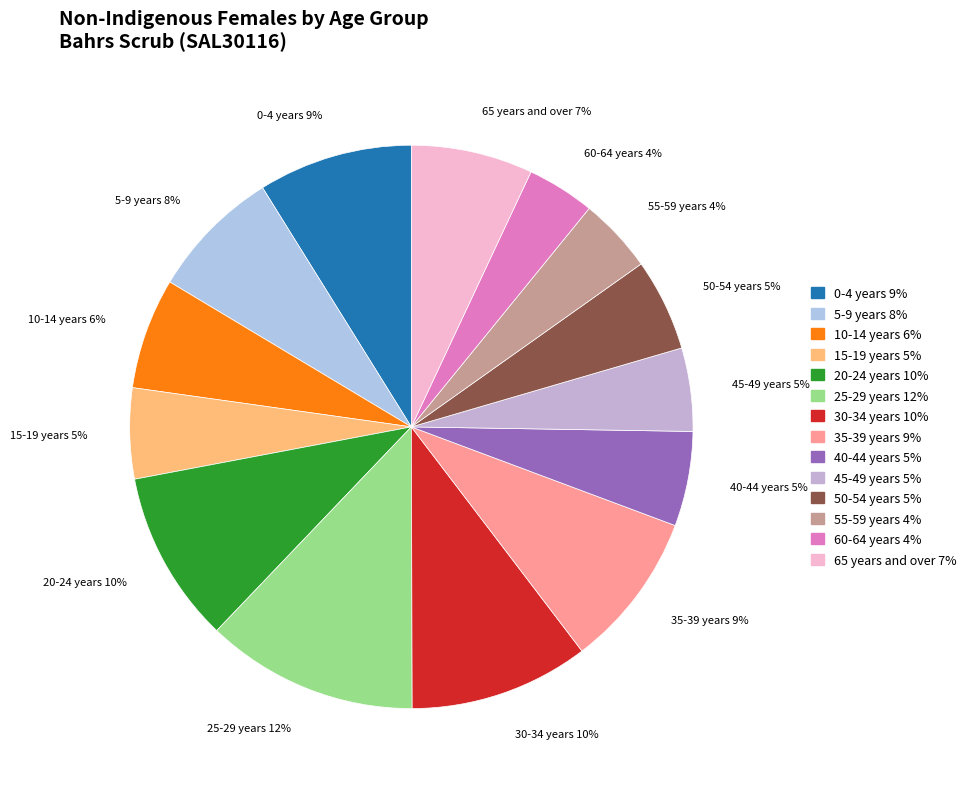

What percentage is the 65 years and over slice, to the nearest percent?

7%